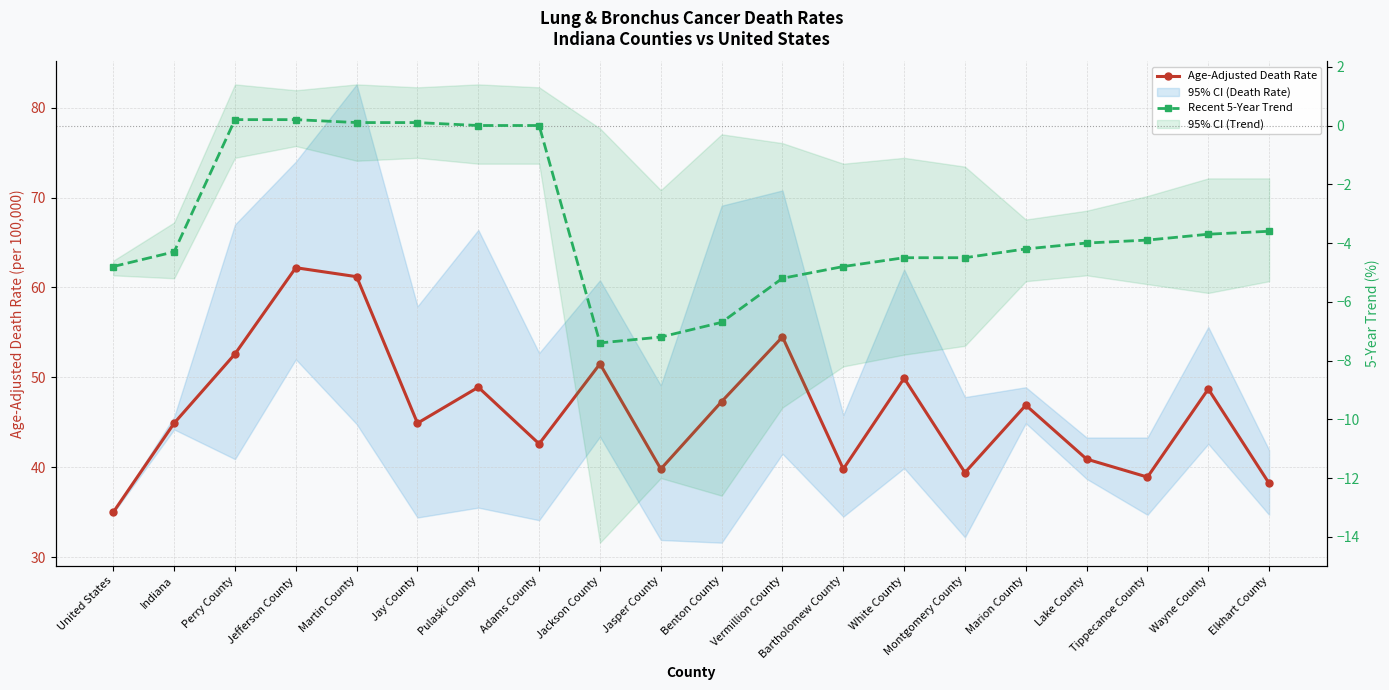

At how many categories does at least one series exceed 21?

20